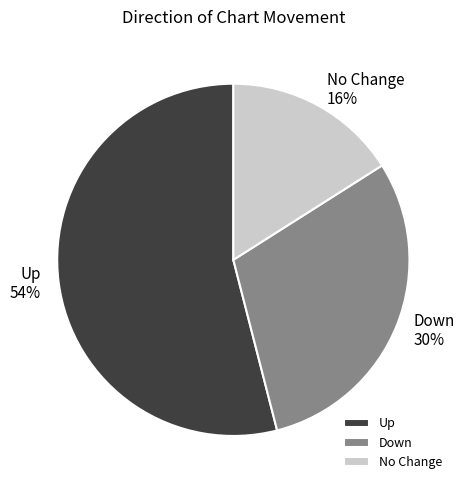

Which slice is the smallest?

No Change